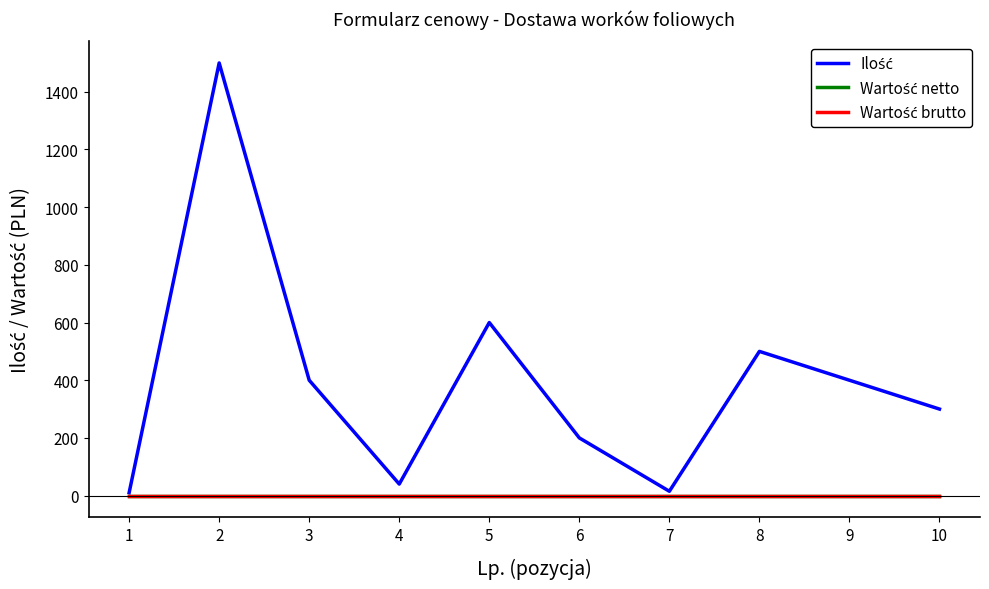

Does the chart display data point markers on the line(s)?

No